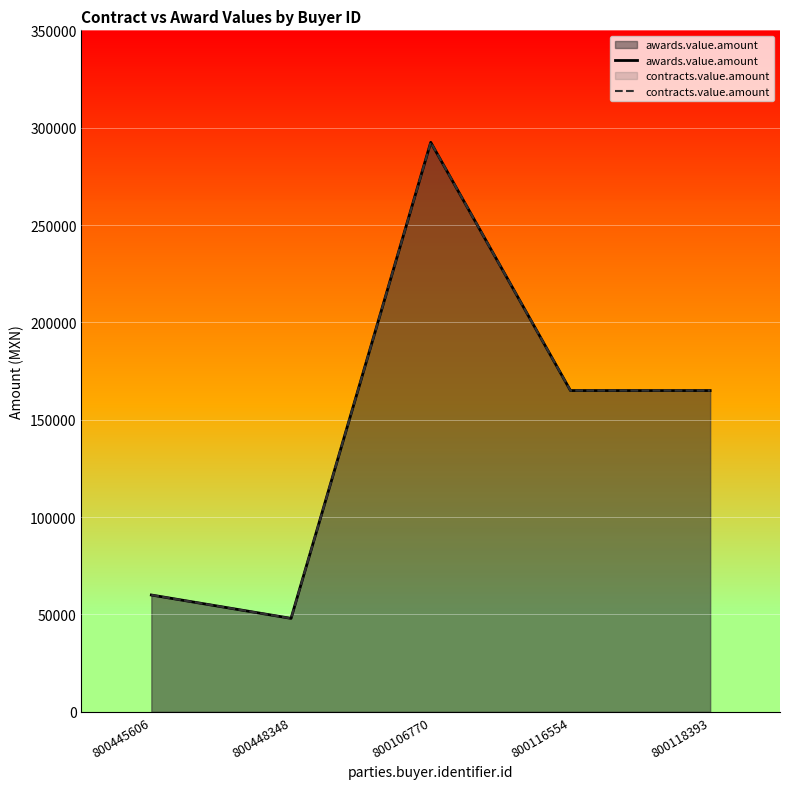

Reading right to left, what are all the values shown in this chart?

awards.value.amount: 165000	165000	292500	48000	60000
contracts.value.amount: 165000	165000	292500	48000	60000